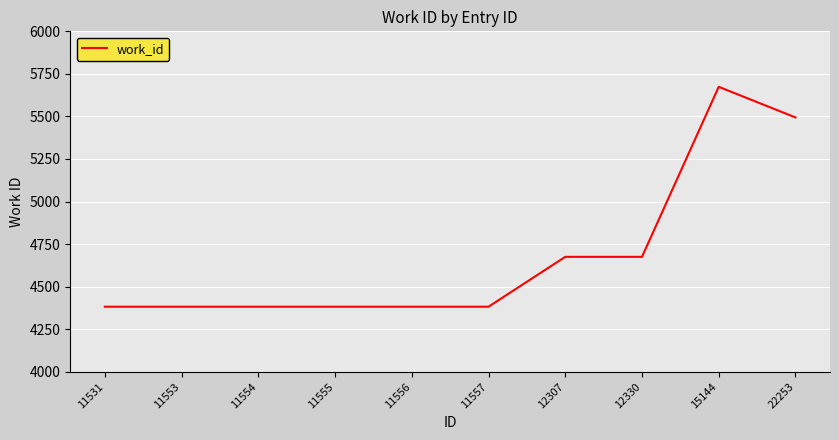

What is the ratio of the value at 11555 to the value at 22253?

0.8